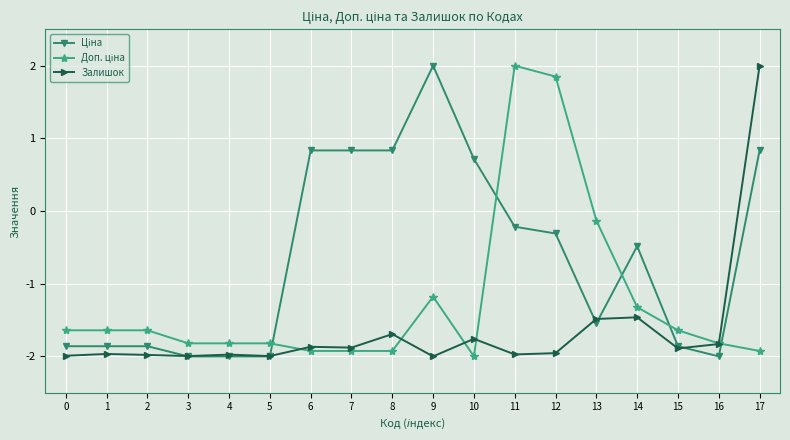

What is the value of the Залишок point at the 11th from the left?

-1.8